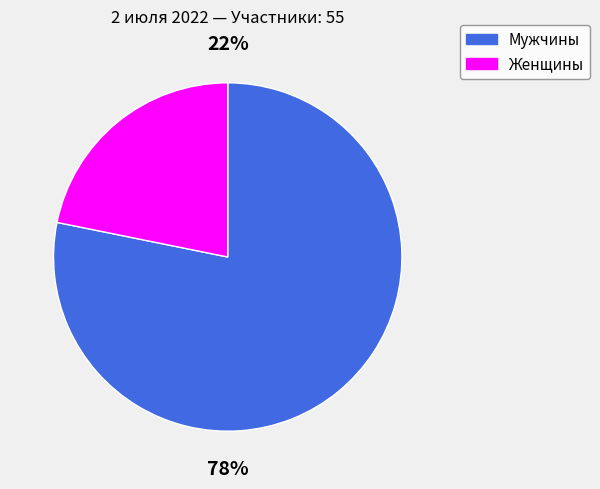

To the nearest percent, what is the difference between the largest and smallest slice percentages?

56%